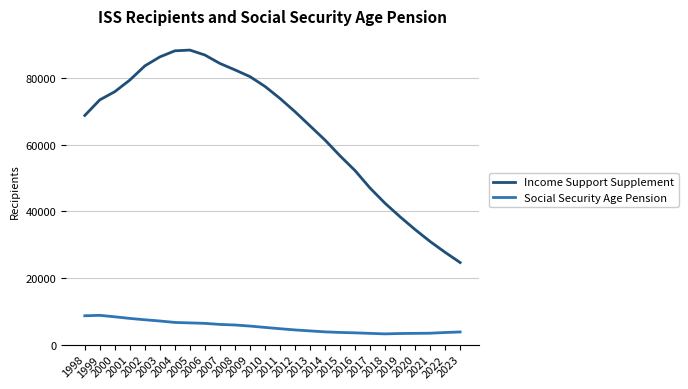

Which series has the largest total across all categories?

Income Support Supplement